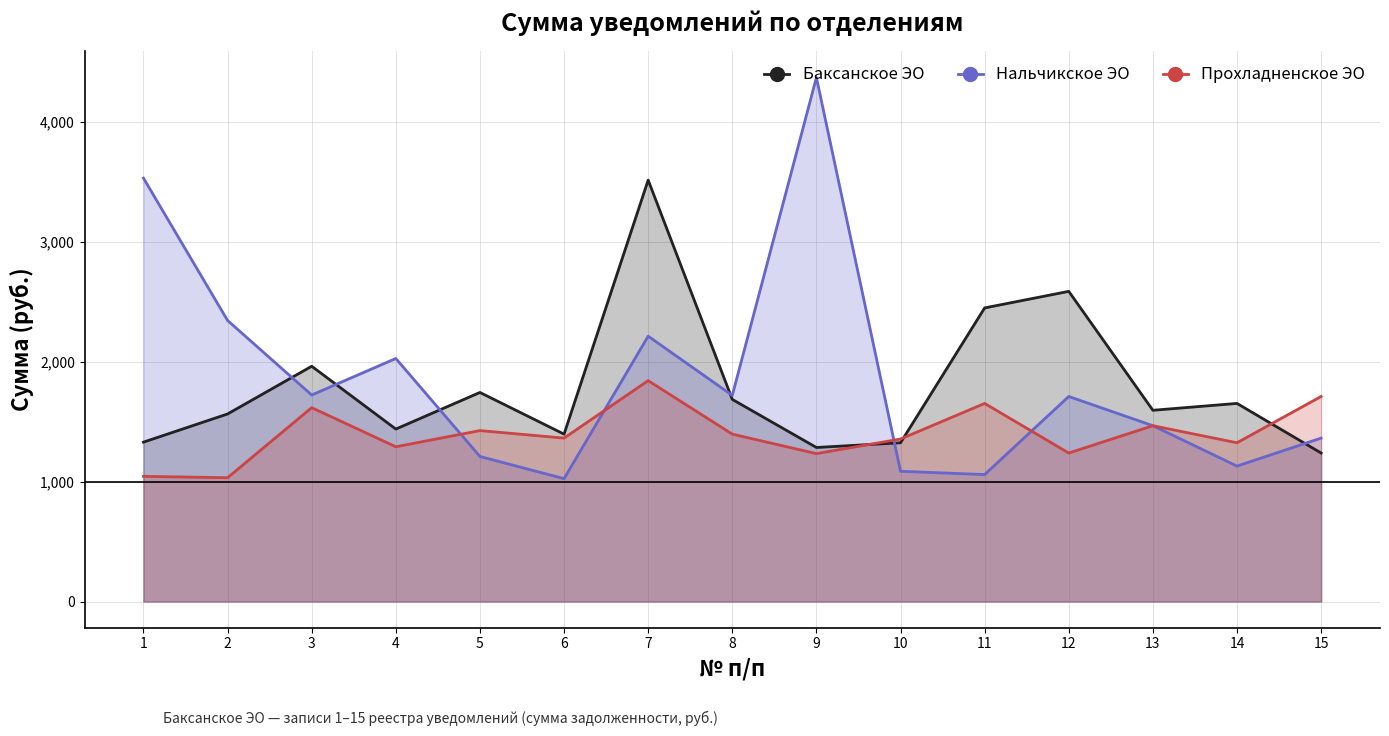

Is it true that Баксанское ЭО equals 1328.7 at 1?

True